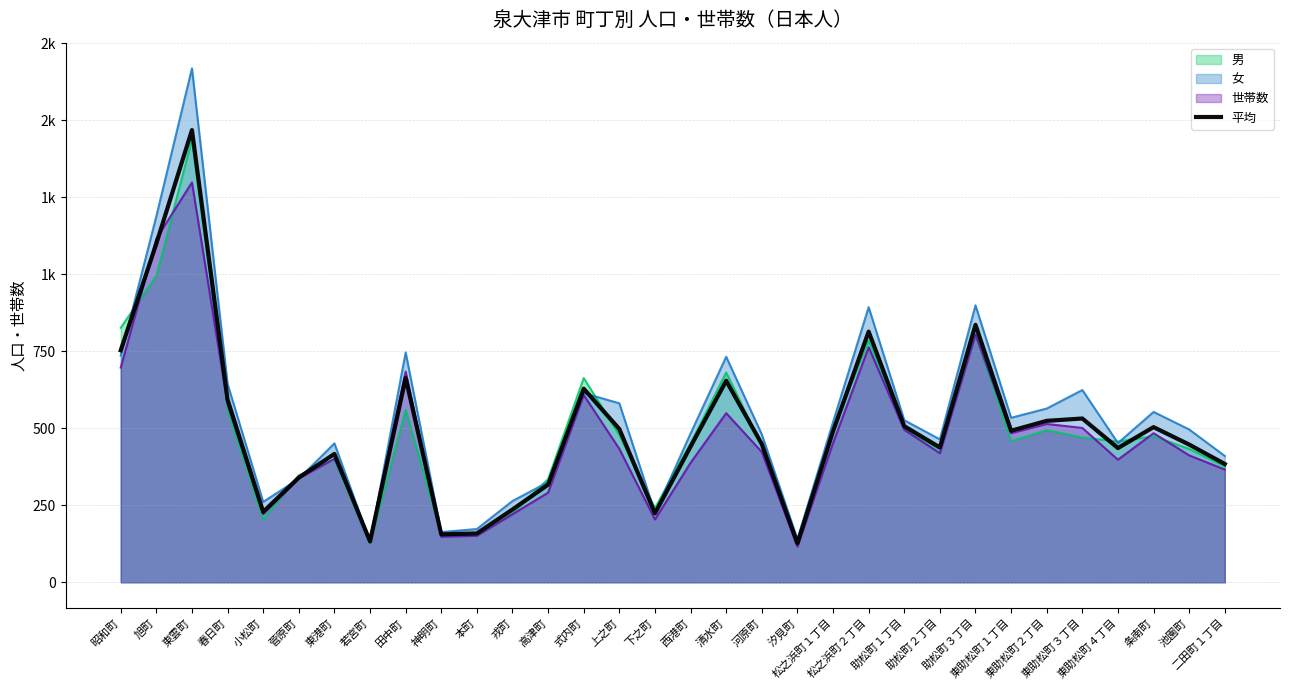

Approximately how many times larger is the value at 東雲町 compared to 松之浜町１丁目?

3.0